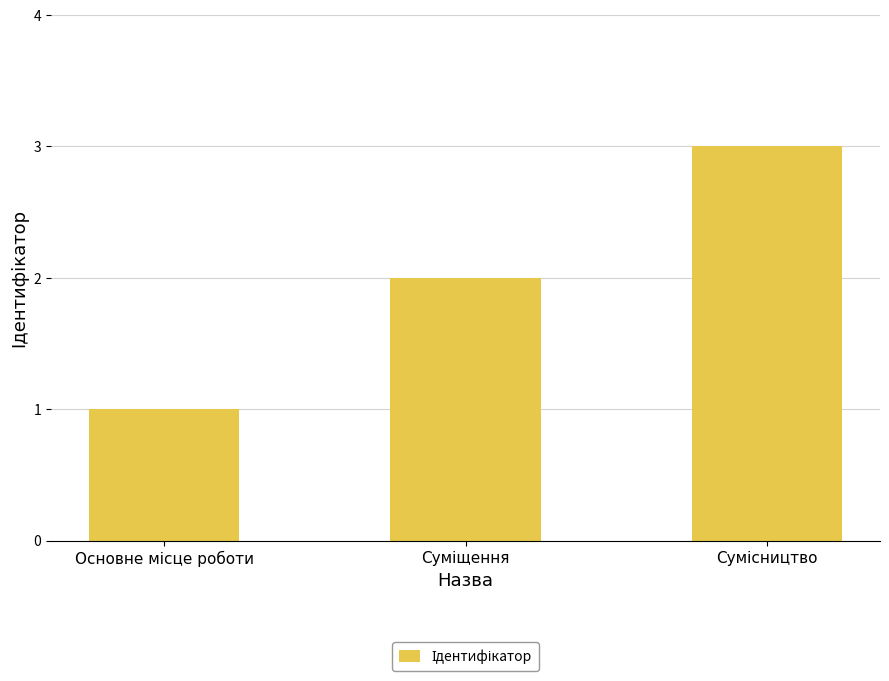

What is the difference between the second highest and minimum values?

1